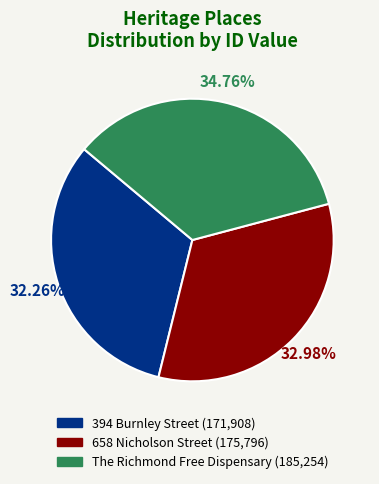

How many segments does this pie chart have?

3